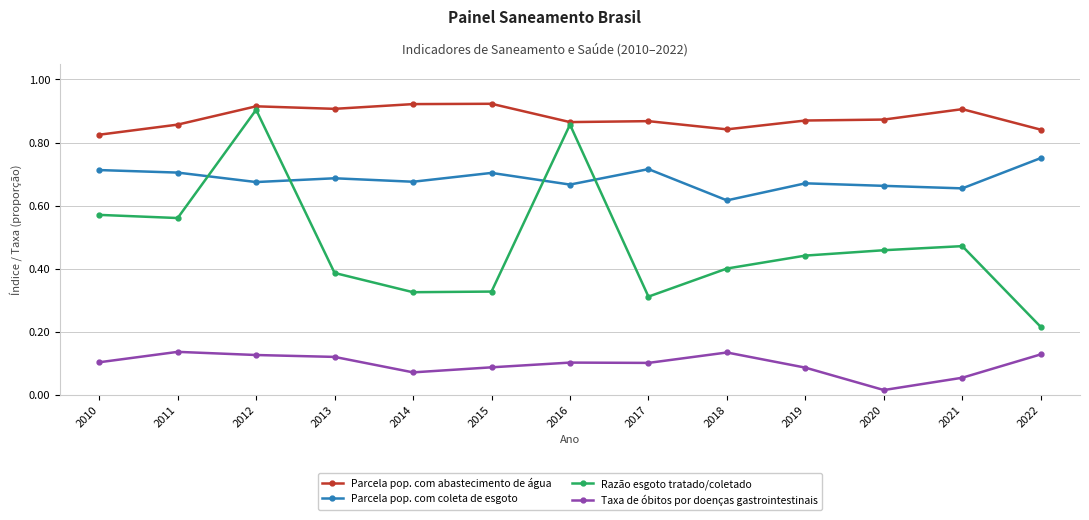

Which series has the largest range (max minus min)?

Razão esgoto tratado/coletado